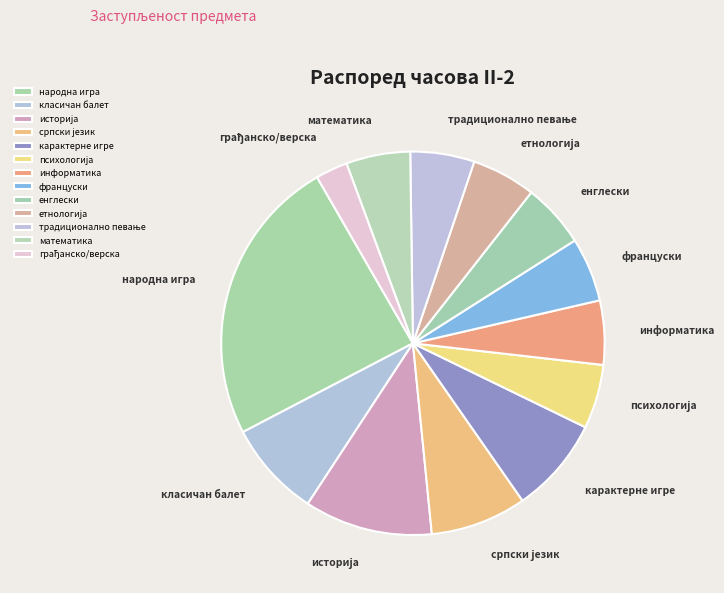

The математика slice represents 18% of the pie. True or false?

False